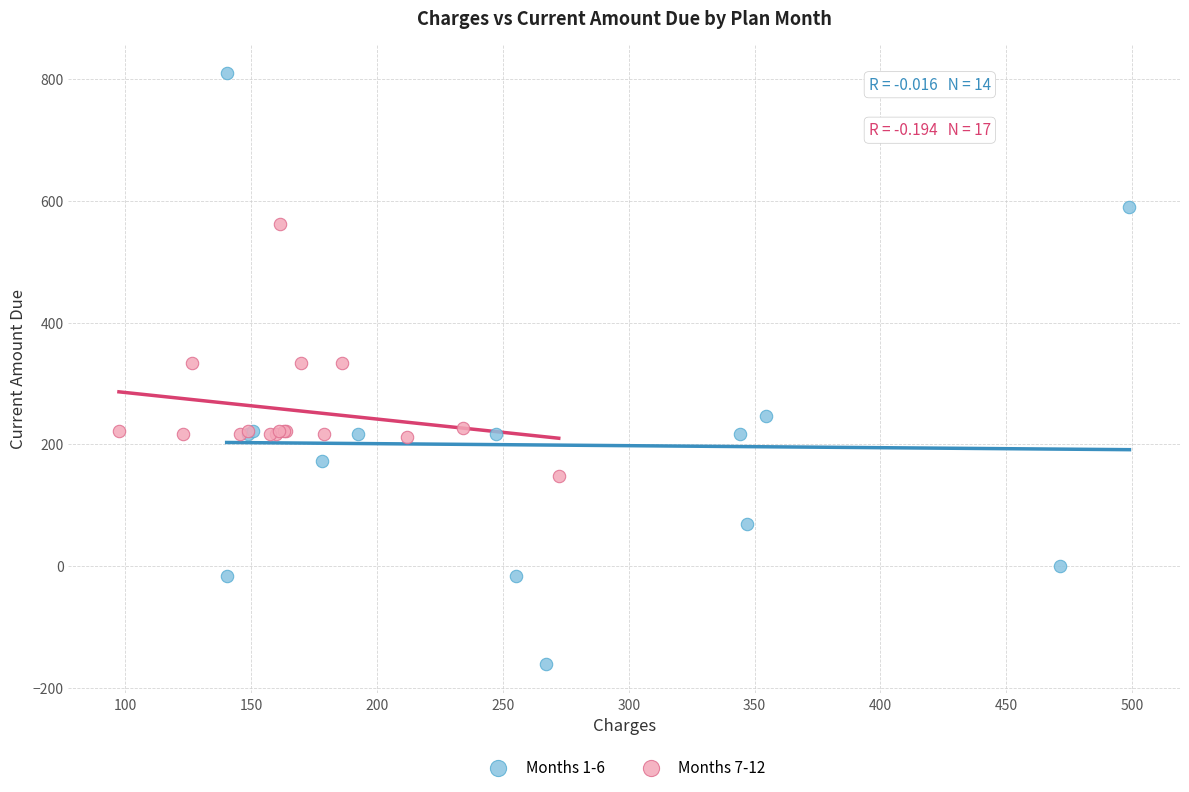

Which series contains the lowest Y value?

Months 1-6